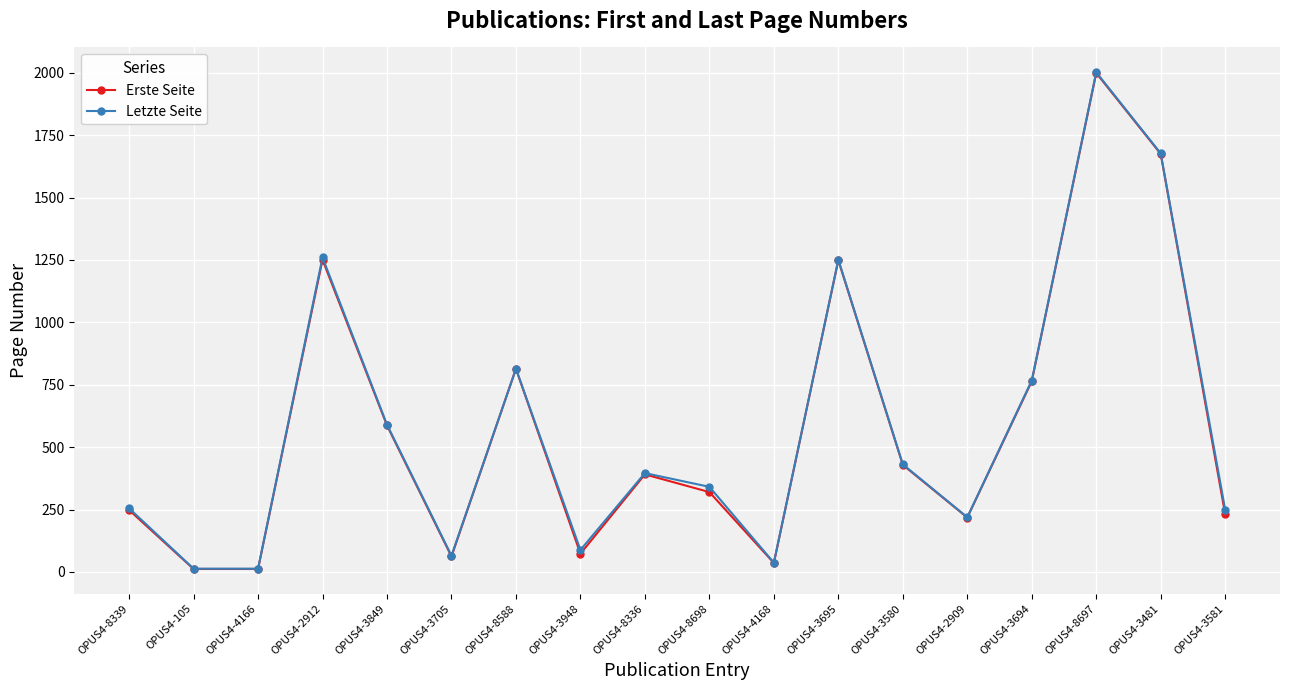

Is it true that Erste Seite equals 73 at OPUS4-3948?

True